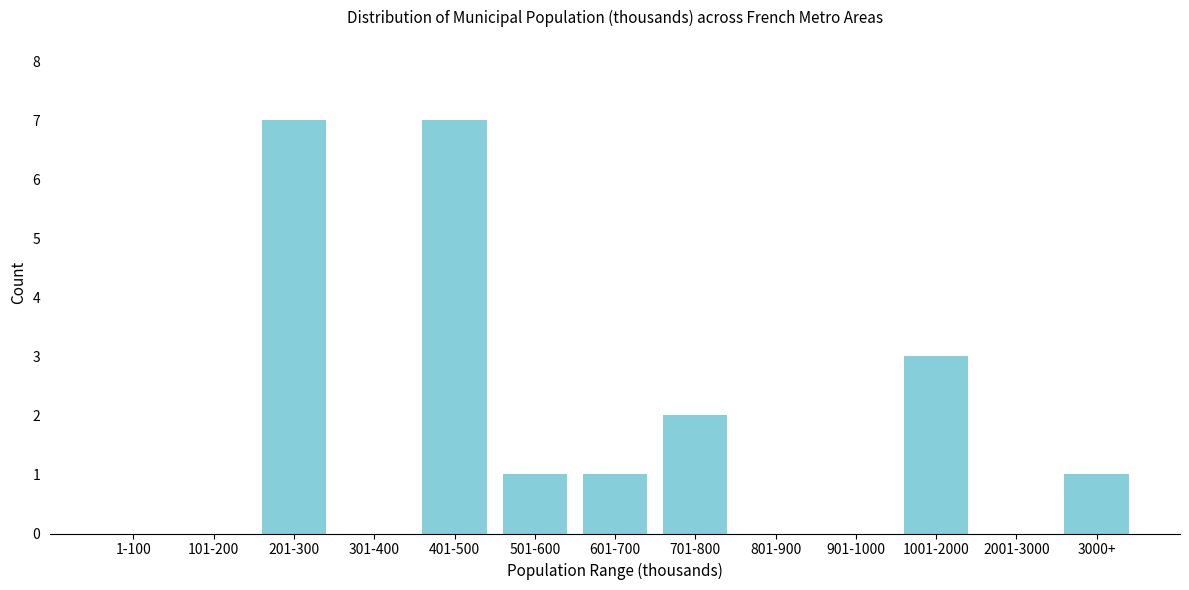

Reading left to right, what are all the values shown in this chart?

1-100=0	101-200=0	201-300=7	301-400=0	401-500=7	501-600=1	601-700=1	701-800=2	801-900=0	901-1000=0	1001-2000=3	2001-3000=0	3000+=1